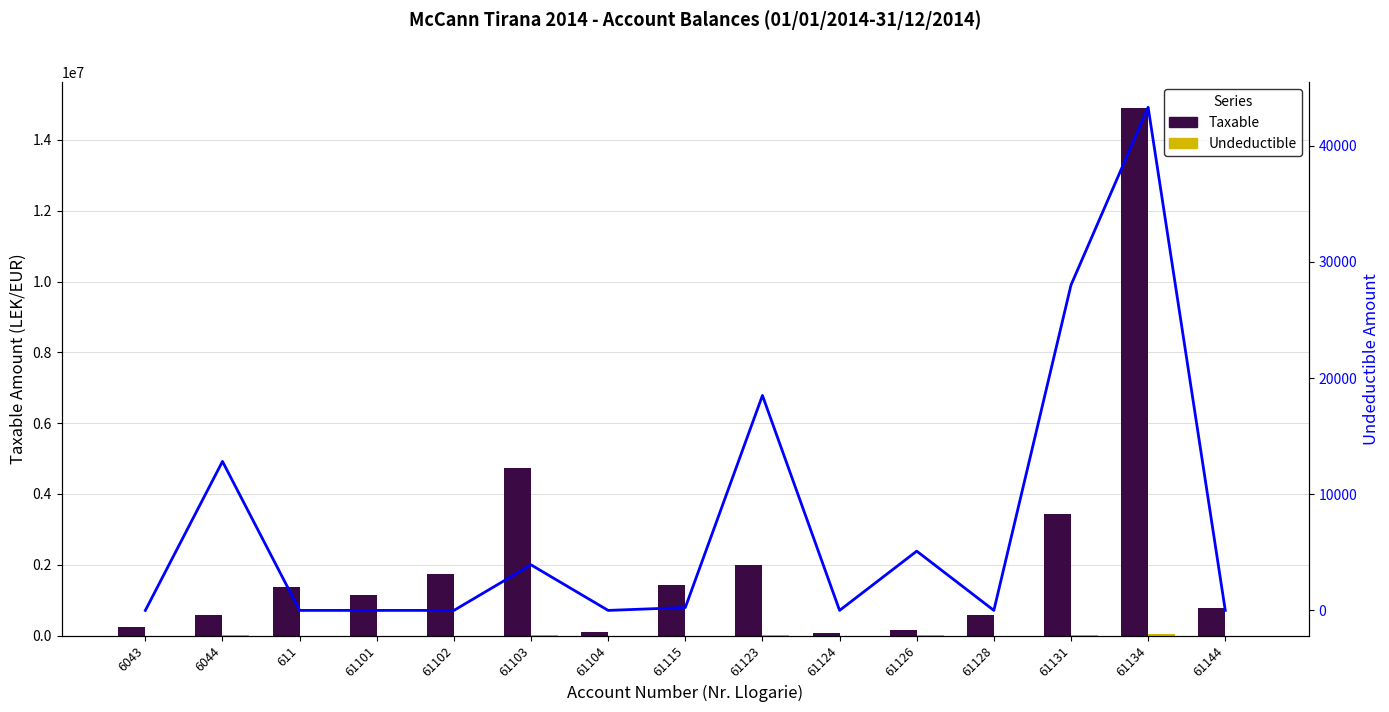

Rank the categories by Taxable value from lowest to highest.

61124, 61104, 61126, 6043, 61128, 6044, 61144, 61101, 611, 61115, 61102, 61123, 61131, 61103, 61134